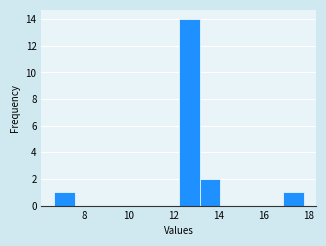

Over which range of the x-axis is the bar tallest?

12.2 to 13.2